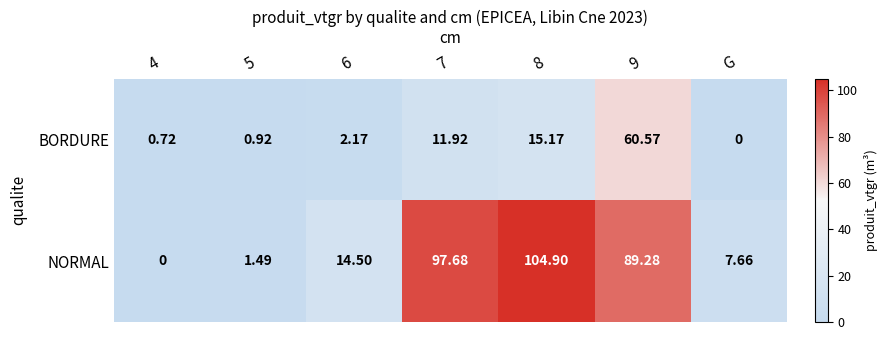

Between 7 and 8, which series saw the biggest shift?

NORMAL